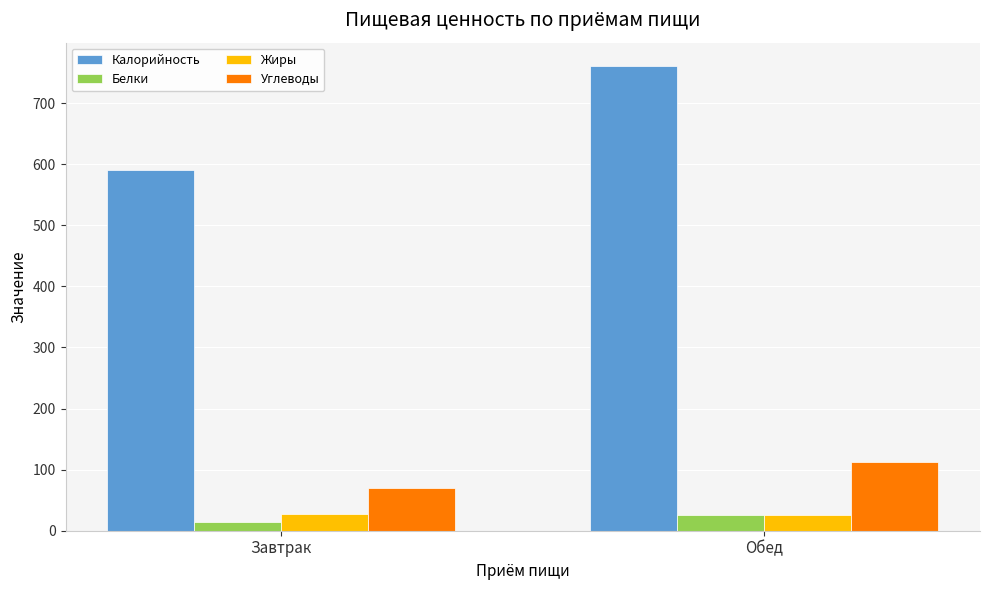

What is the minimum value shown in the chart?

14.1